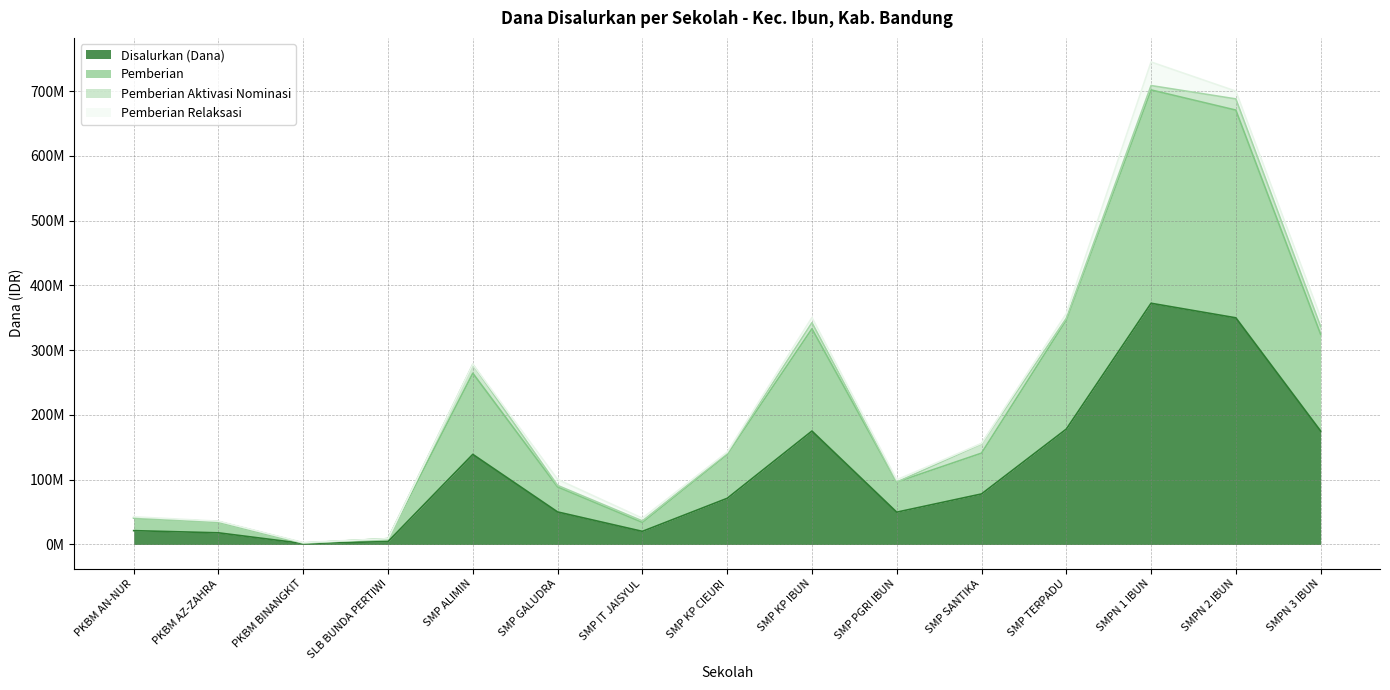

True or false: Pemberian and Disalurkan (Dana) cross at least once.

False